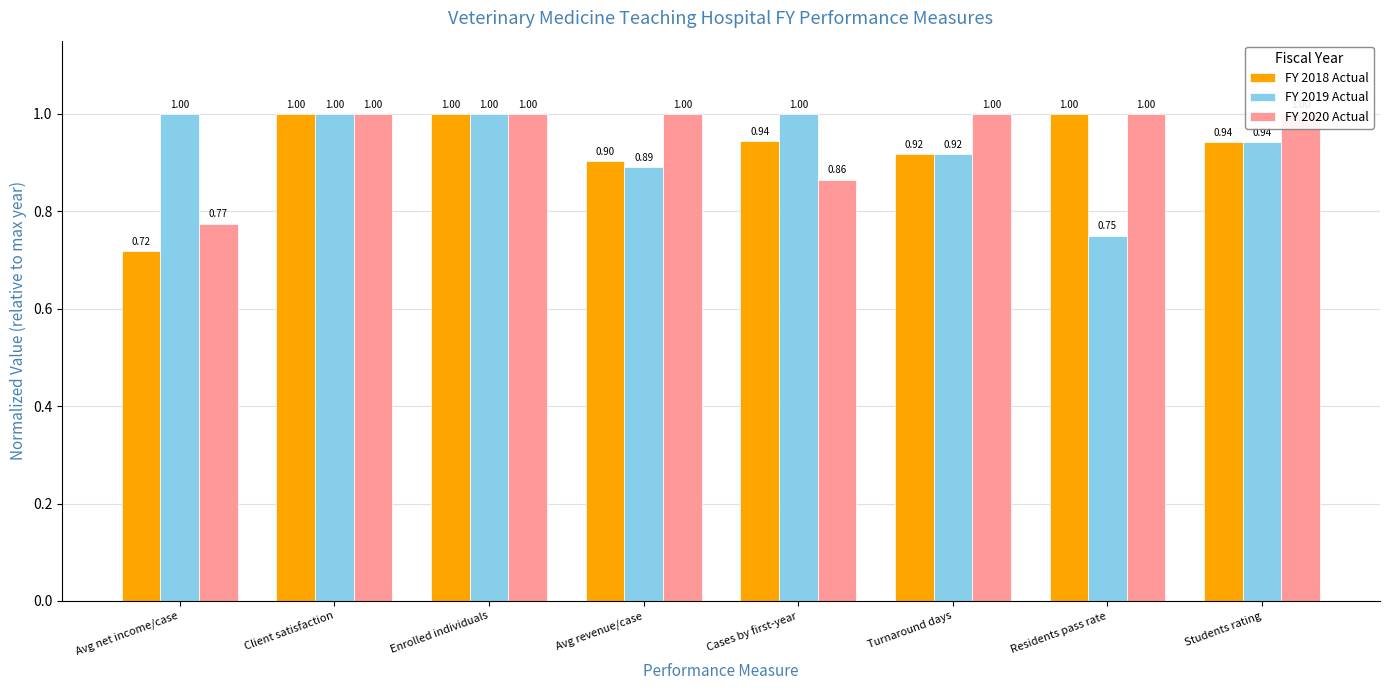

Count the FY 2019 Actual values in the range 0 to 1.

8